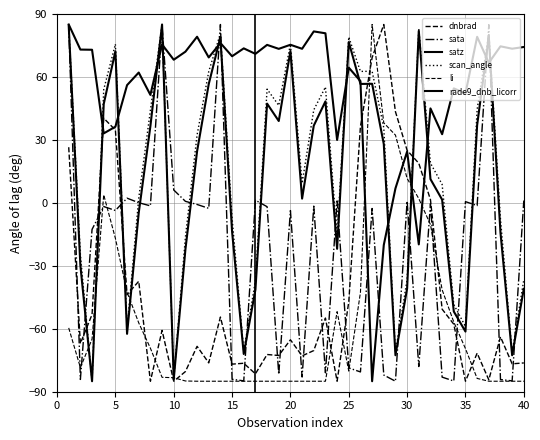

How many lines are shown in the chart?

6